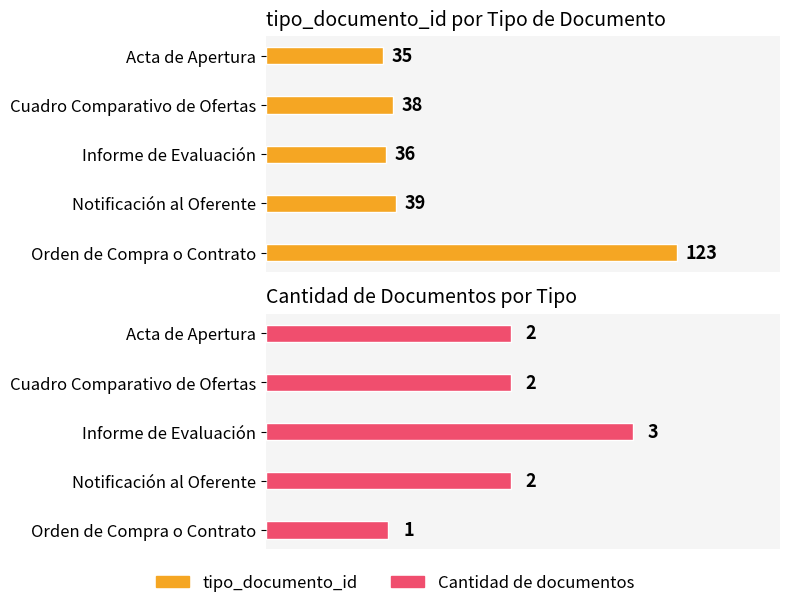

Reading left to right, list all the values displayed in this chart.

tipo_documento_id: 35	38	36	39	123
Cantidad de documentos: 2	2	3	2	1